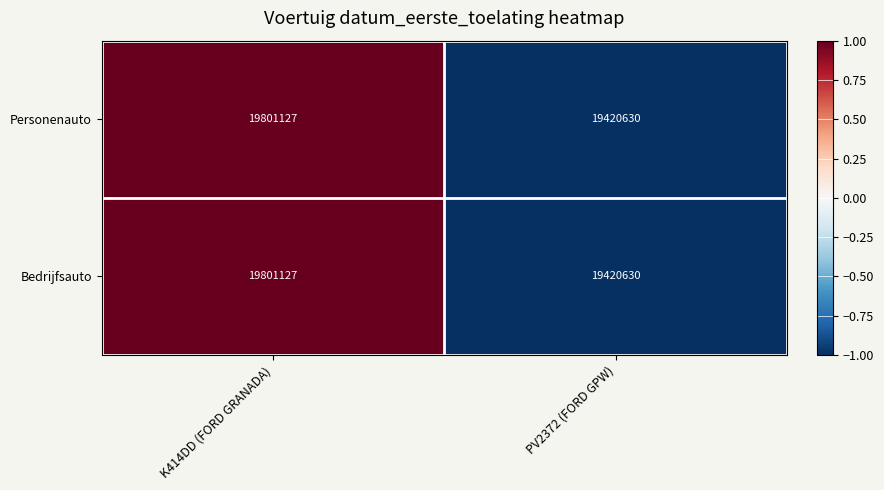

Is it true that Personenauto equals 19420630 at PV2372 (FORD GPW)?

True